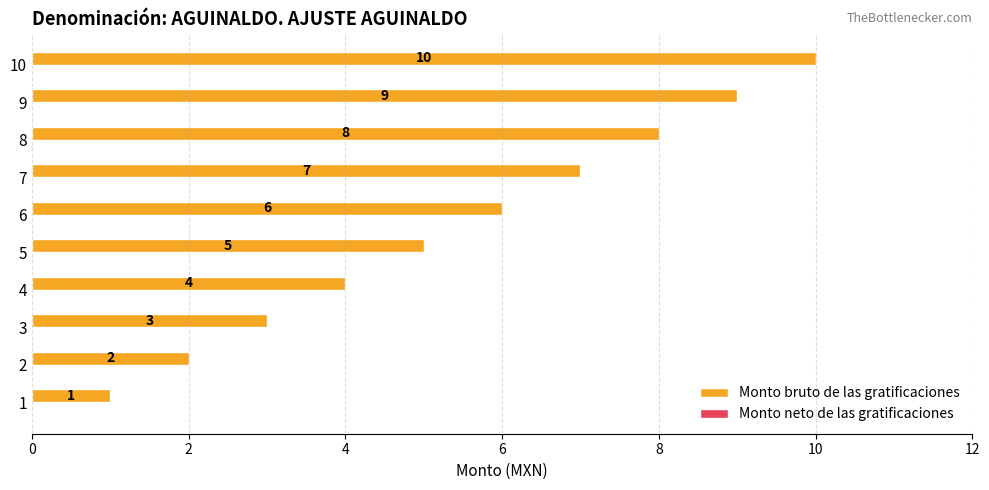

Does the chart contain any negative values?

No